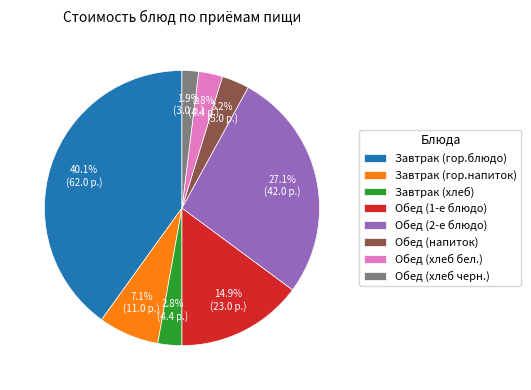

True or false: Обед (хлеб черн.) accounts for 2% of the total.

True